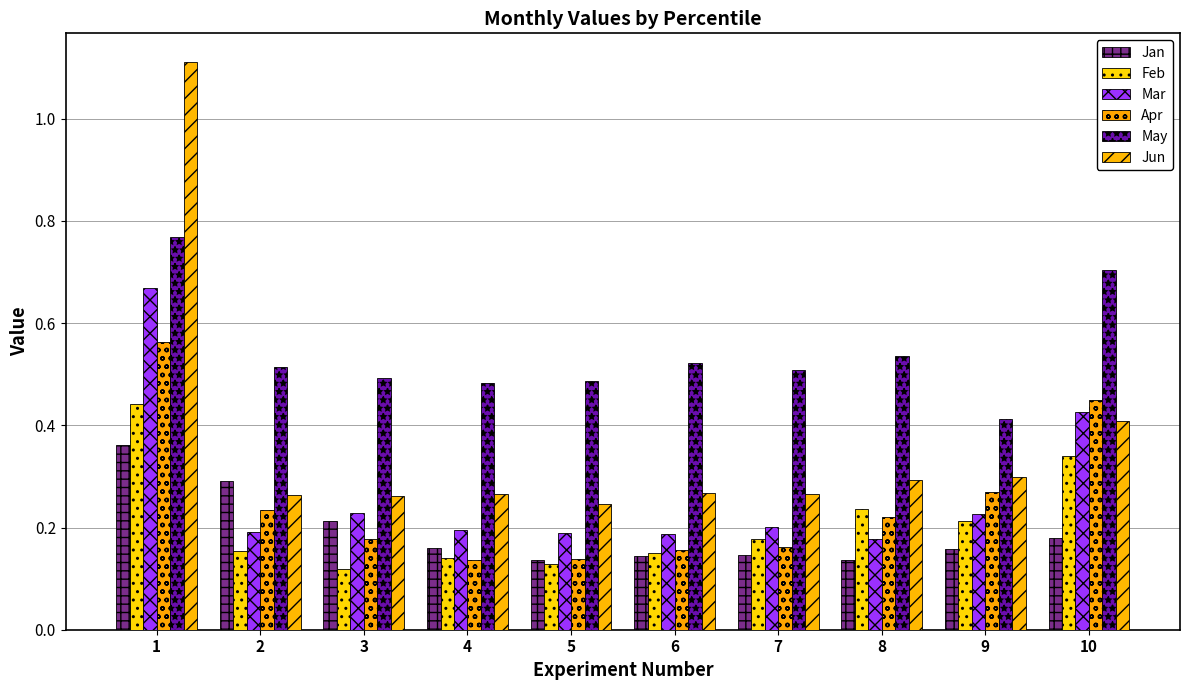

How many bars are there in total?

60